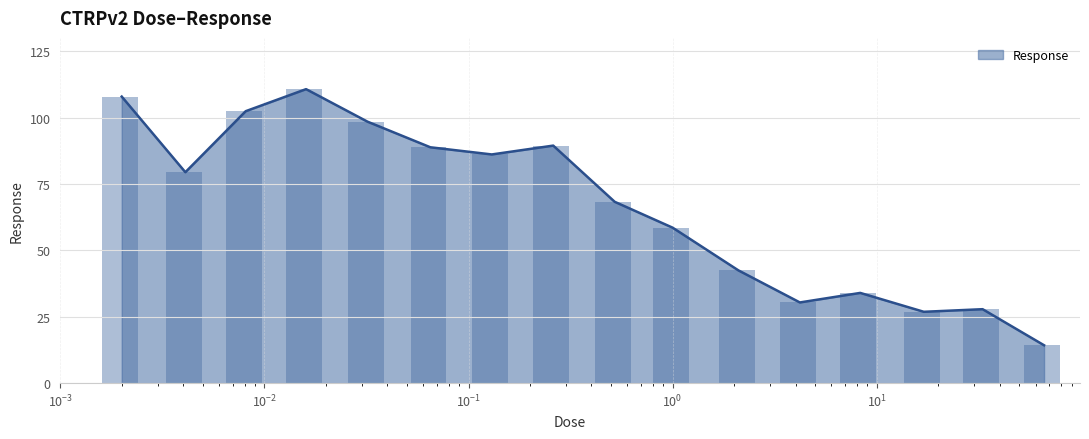

What is the sum of the values at 0.0041 and 0.52?

147.7